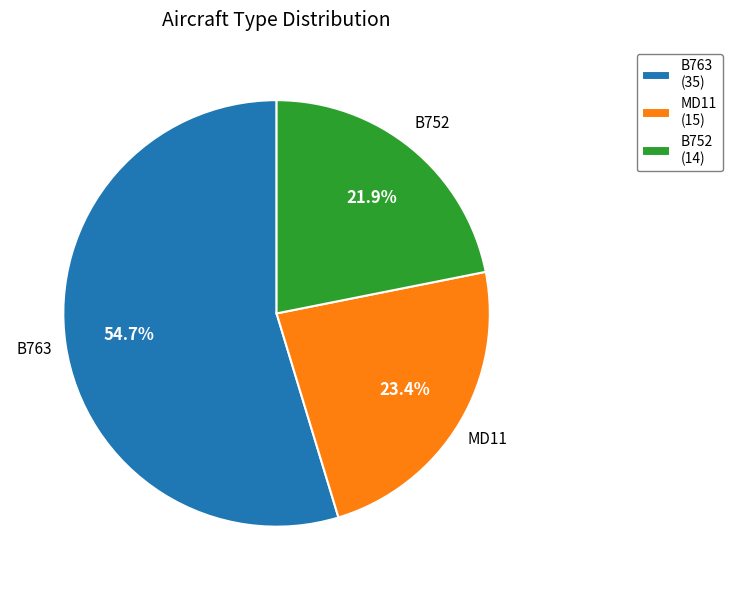

Which category accounts for the majority?

B763